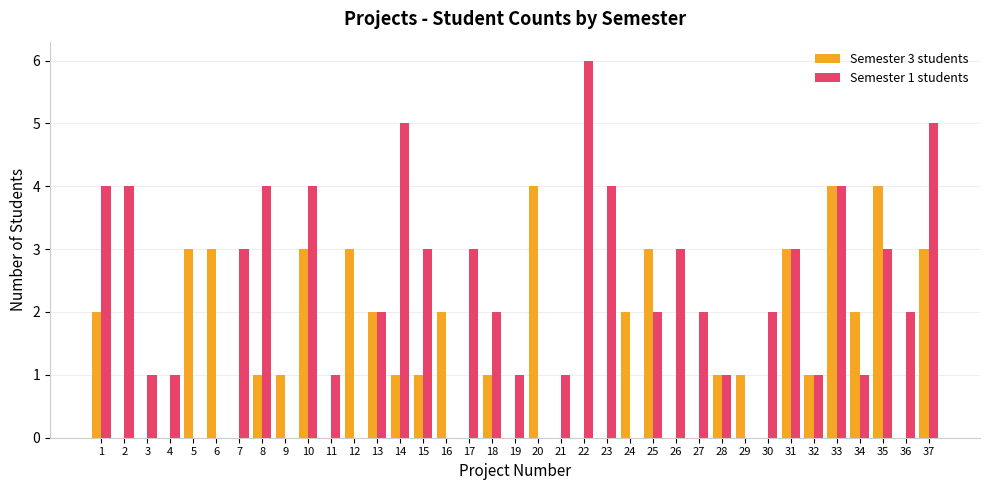

What is the greatest value displayed?

6